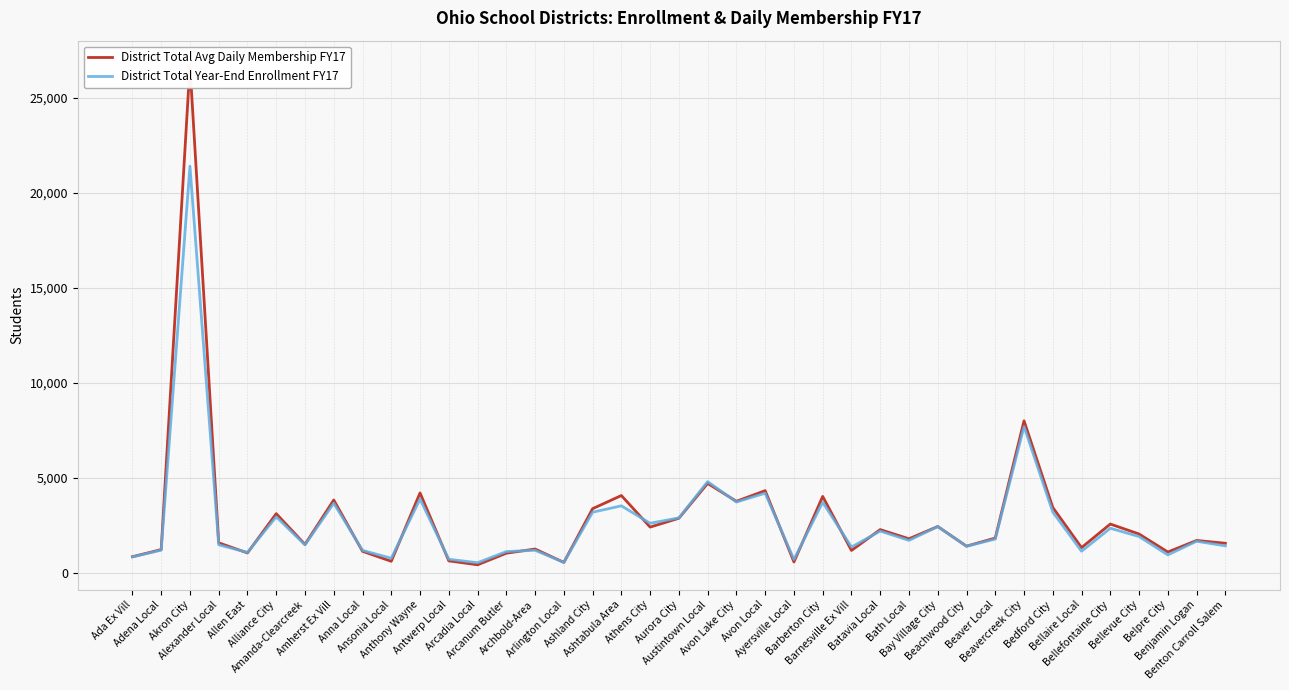

True or false: District Total Year-End Enrollment FY17 and District Total Avg Daily Membership FY17 intersect in this chart.

True